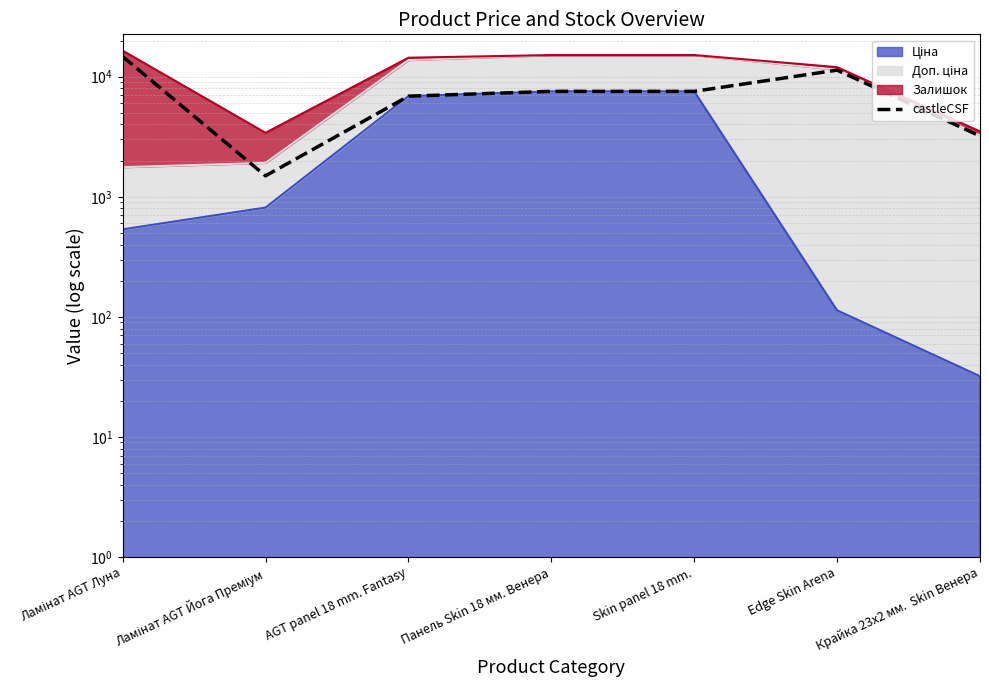

What value does the data have at Edge Skin Arena?

11334.0